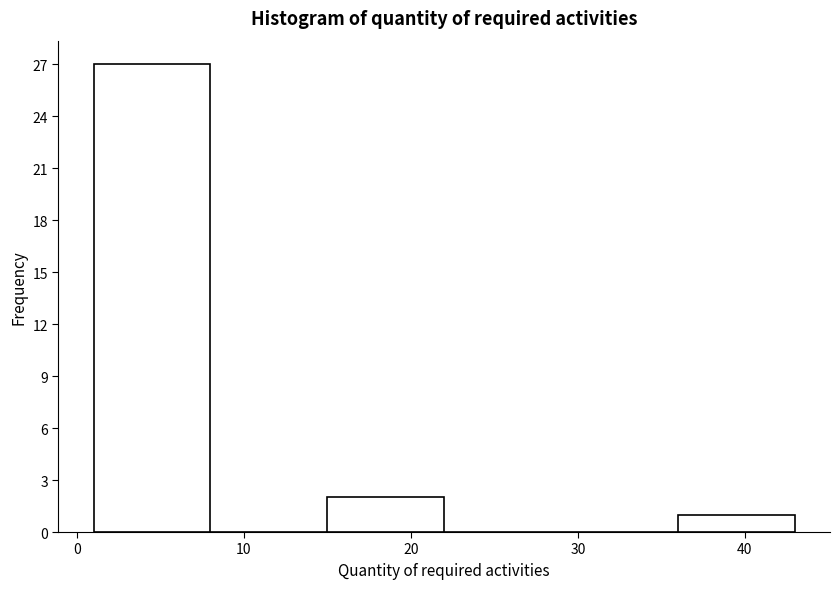

Over which range of the x-axis is the bar tallest?

1 to 8